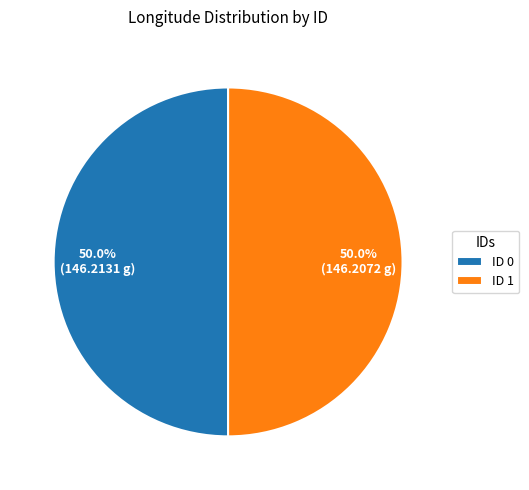

What is the ratio of the value at ID 1 to the value at ID 0?

1.0